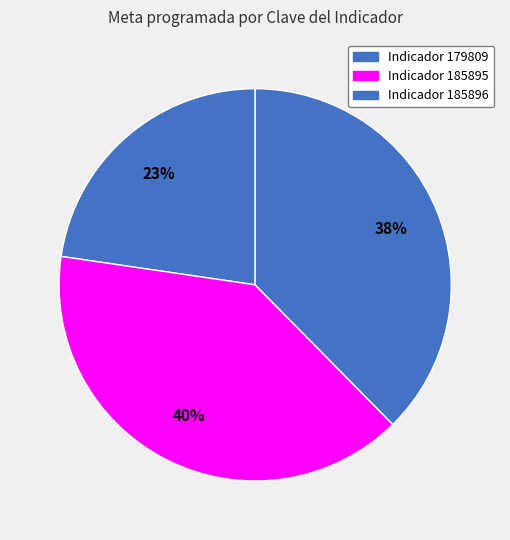

What is the smallest slice in the pie chart?

179809